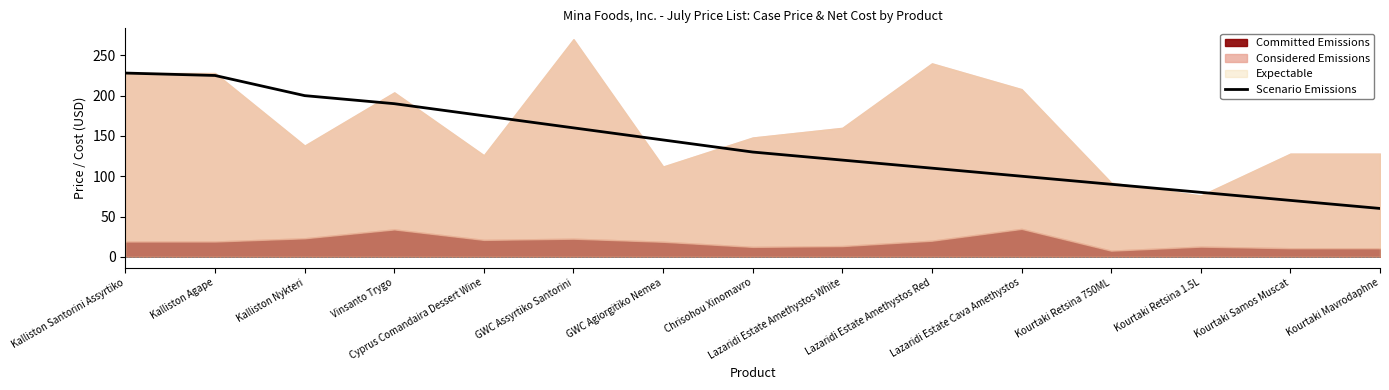

How many values are below 130?

7